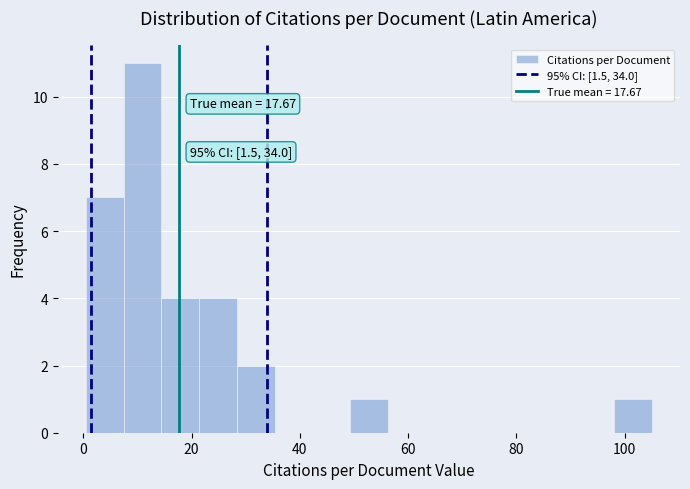

Around what value on the x-axis is the tallest bar? Give the approximate position of its centre, as read against the axis.

10